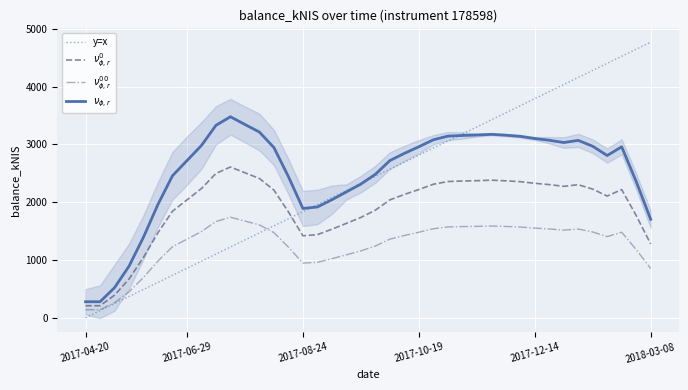

True or false: $\nu_{\phi,r}$ and $\nu^{00}_{\phi,r}$ intersect in this chart.

False